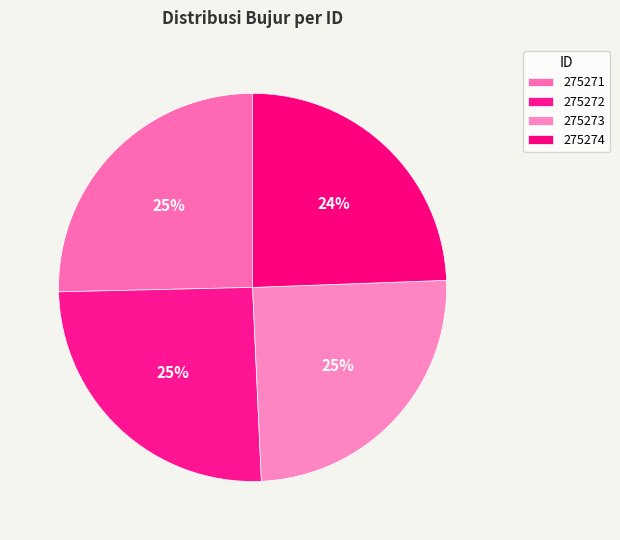

To the nearest percent, what is the difference between the largest and smallest slice percentages?

1%